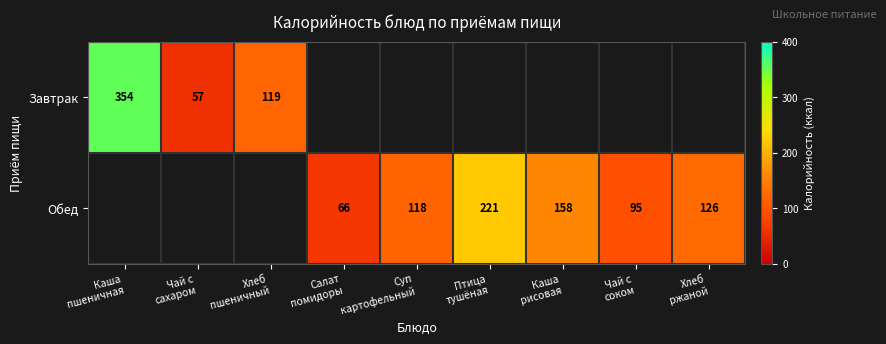

At which label is Завтрак closest to 205?

Хлеб пшеничный